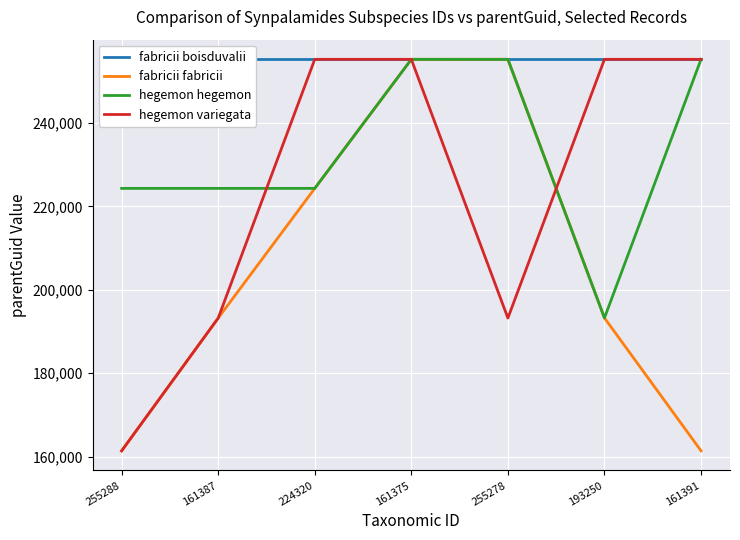

Rank the series by their average value, from lowest to highest.

fabricii fabricii, hegemon variegata, hegemon hegemon, fabricii boisduvalii